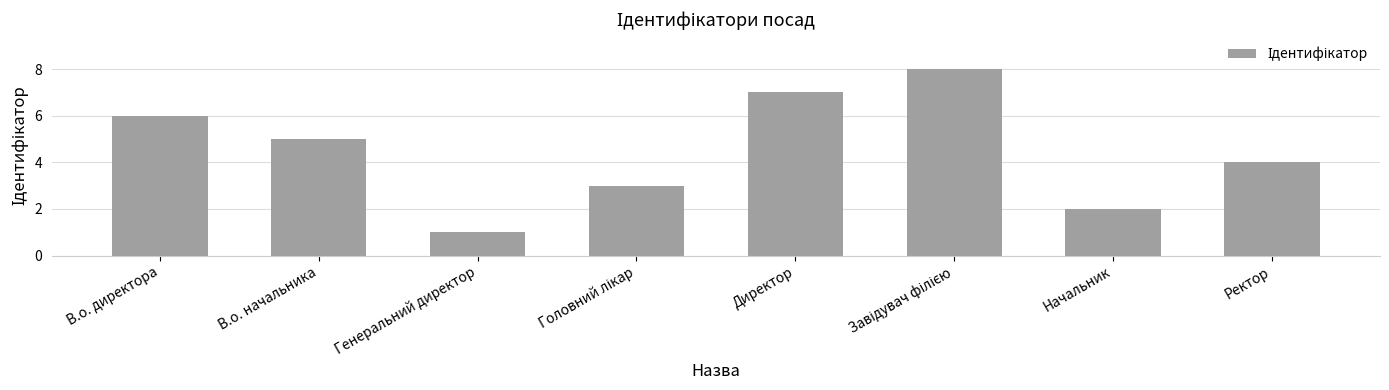

What is the change in value from В.о. директора to Директор?

+1